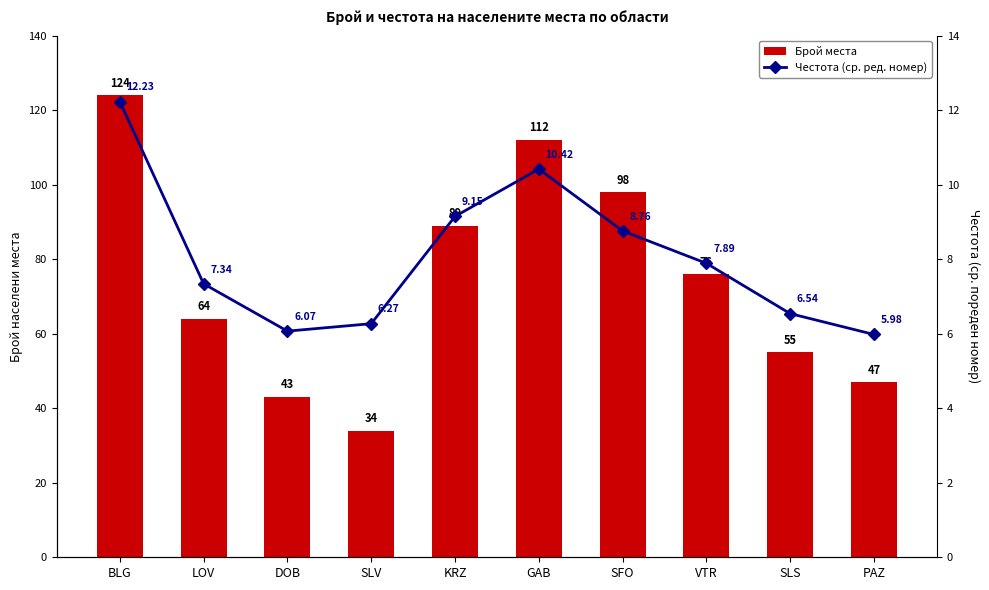

Reading right to left, transcribe all the data shown in this chart.

Брой места: 47.0	55.0	76.0	98.0	112.0	89.0	34.0	43.0	64.0	124.0
Честота (ср. ред. номер): 6.0	6.5	7.9	8.8	10.4	9.2	6.3	6.1	7.3	12.2